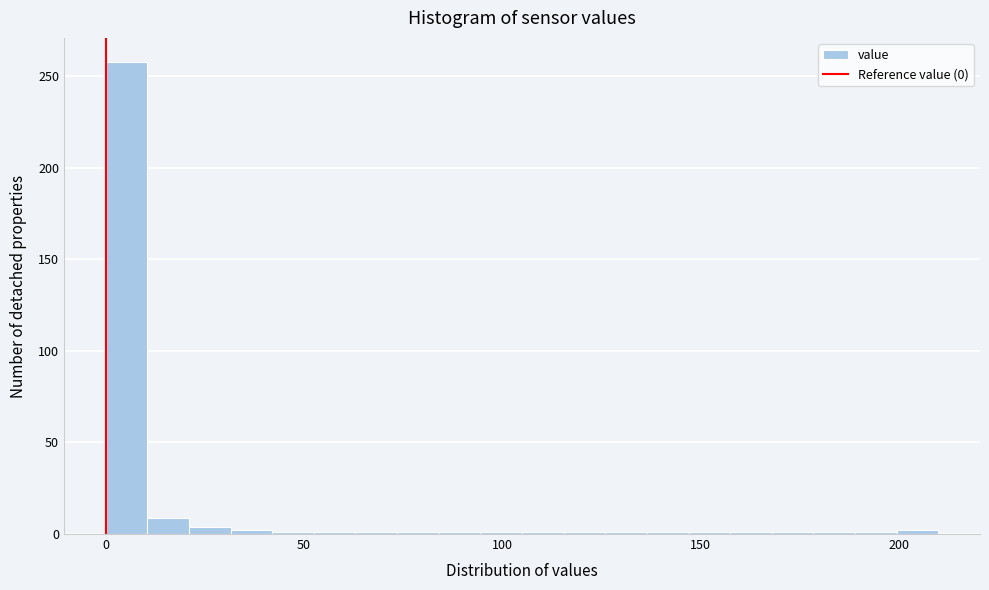

Around what value on the x-axis is the tallest bar? Give the approximate position of its centre, as read against the axis.

5